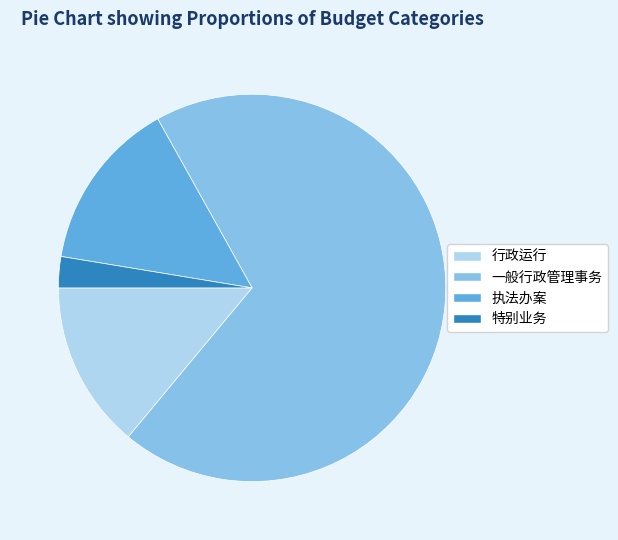

Which slice represents more than half of the pie?

一般行政管理事务